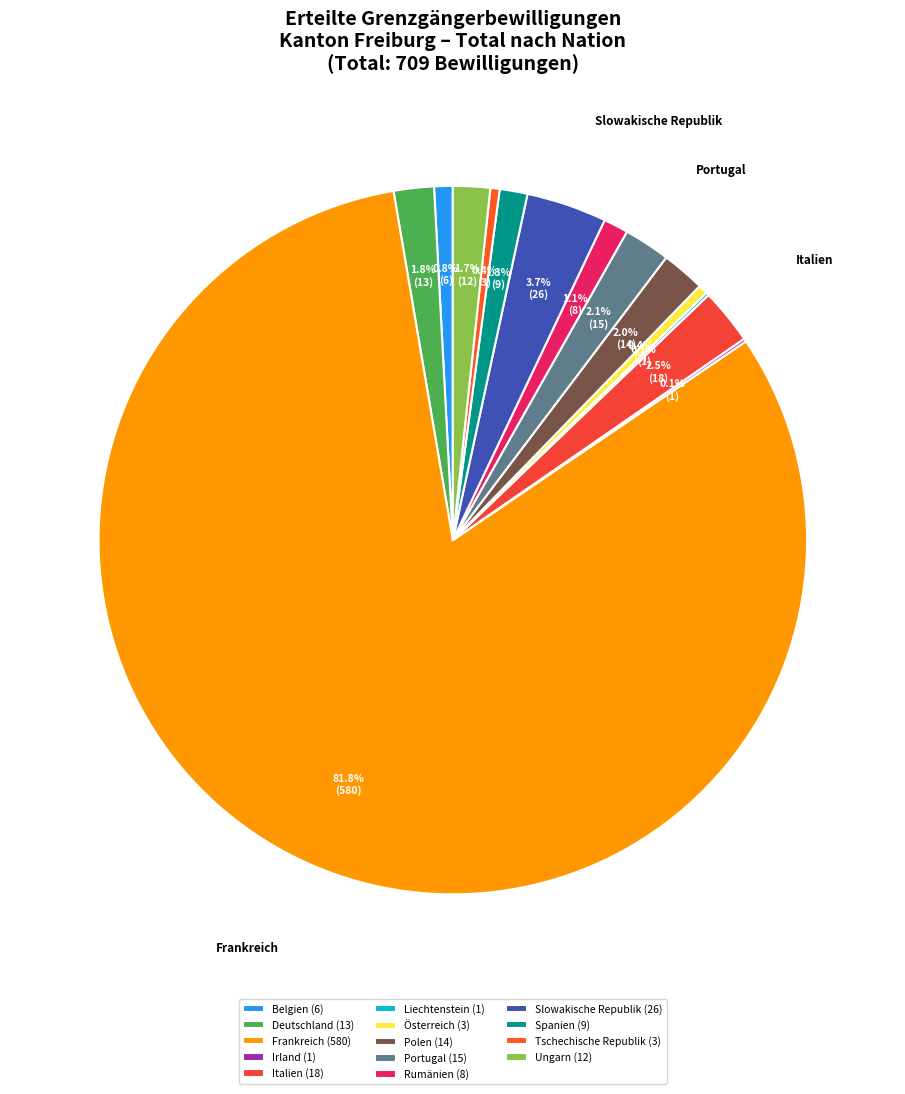

What percentage is the Slowakische Republik slice, to the nearest percent?

4%